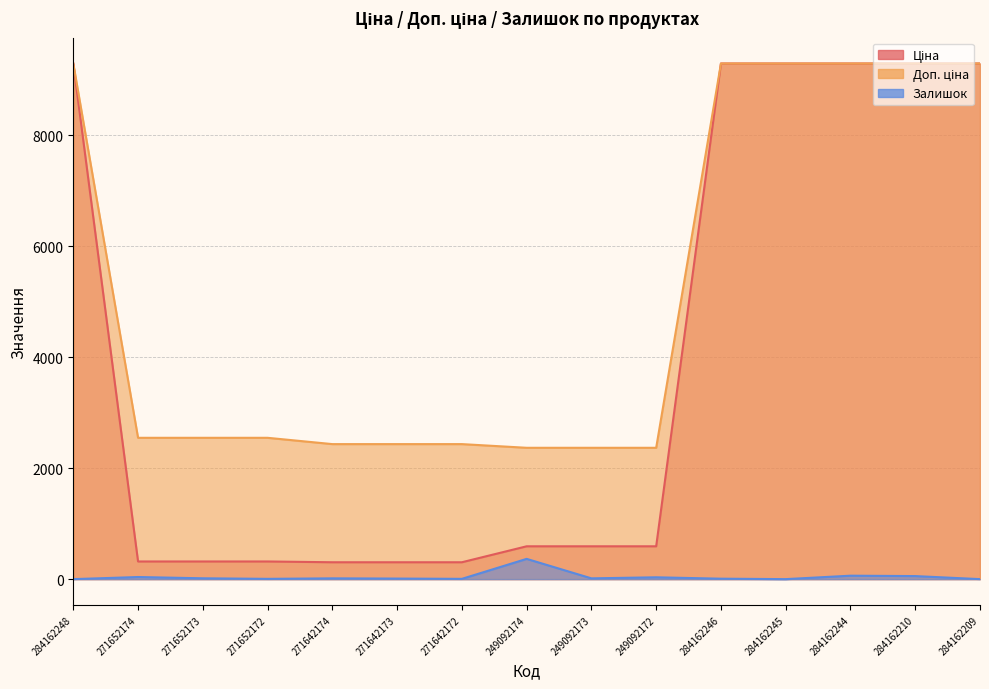

What is the label of the 9th point from the left?

249092173